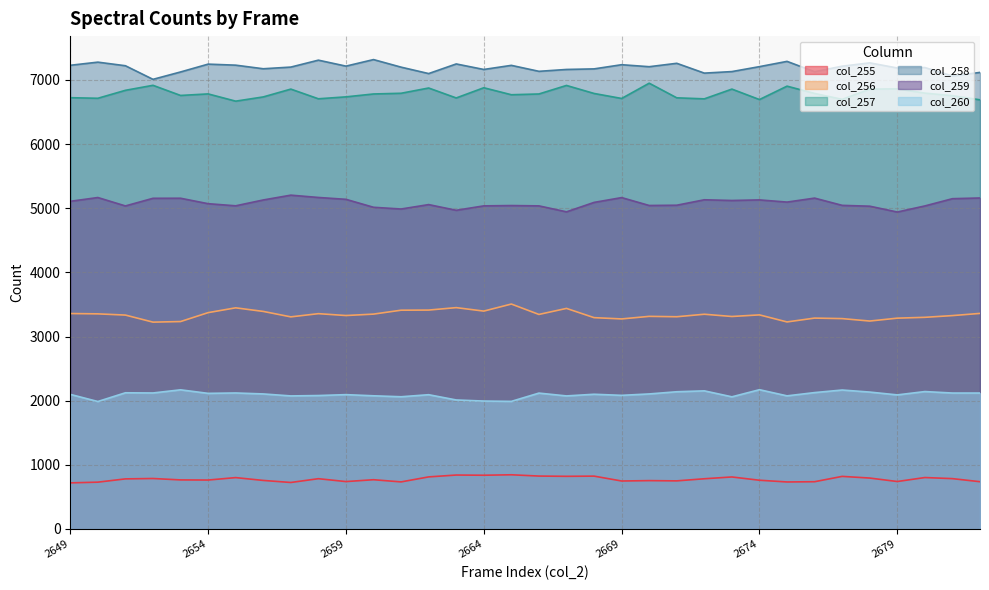

Reading left to right, extract all data points from this chart.

col_255: 719	730	781	787	765	763	801	757	725	784	739	768	734	812	841	838	845	825	821	824	748	754	750	783	811	760	733	737	820	794	740	802	785	737
col_256: 3358	3353	3334	3224	3233	3372	3447	3391	3306	3356	3327	3349	3410	3412	3450	3396	3506	3344	3438	3294	3274	3314	3308	3347	3312	3337	3227	3287	3279	3241	3286	3299	3326	3360
col_257: 6722	6713	6837	6915	6757	6781	6668	6734	6856	6705	6735	6780	6791	6873	6718	6877	6768	6780	6913	6788	6710	6948	6720	6704	6856	6693	6902	6788	6696	6855	6860	6793	6753	6689
col_258: 7227	7276	7220	7008	7123	7245	7229	7173	7199	7307	7214	7316	7198	7098	7248	7162	7226	7133	7162	7171	7236	7205	7258	7105	7129	7206	7288	7127	7213	7265	7185	7192	7060	7116
col_259: 5107	5166	5035	5154	5155	5070	5037	5128	5203	5167	5138	5014	4987	5056	4967	5036	5041	5036	4943	5090	5165	5042	5046	5131	5120	5129	5095	5157	5044	5031	4940	5035	5148	5159
col_260: 2098	1987	2123	2120	2169	2114	2120	2105	2074	2080	2094	2076	2061	2093	2011	1994	1989	2118	2074	2100	2083	2105	2139	2153	2060	2171	2075	2126	2166	2134	2090	2142	2119	2119